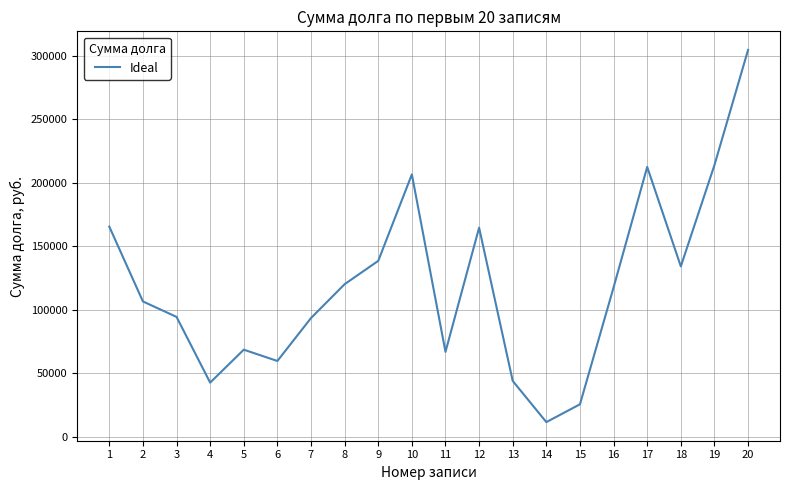

True or false: the data shows 59320.0 at 19.

False